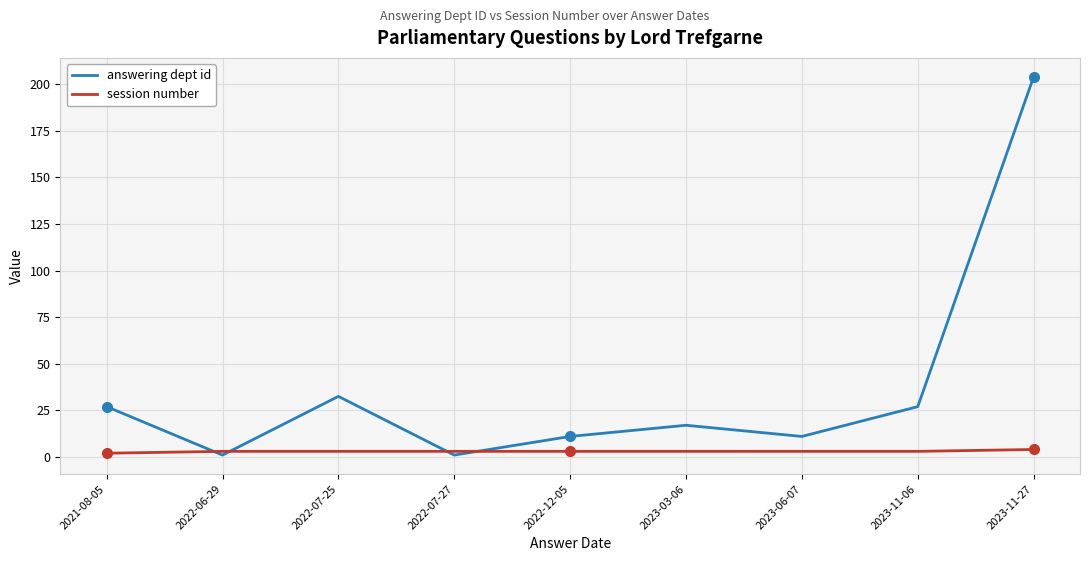

What is the total value across all series at 2023-06-07?

14.0